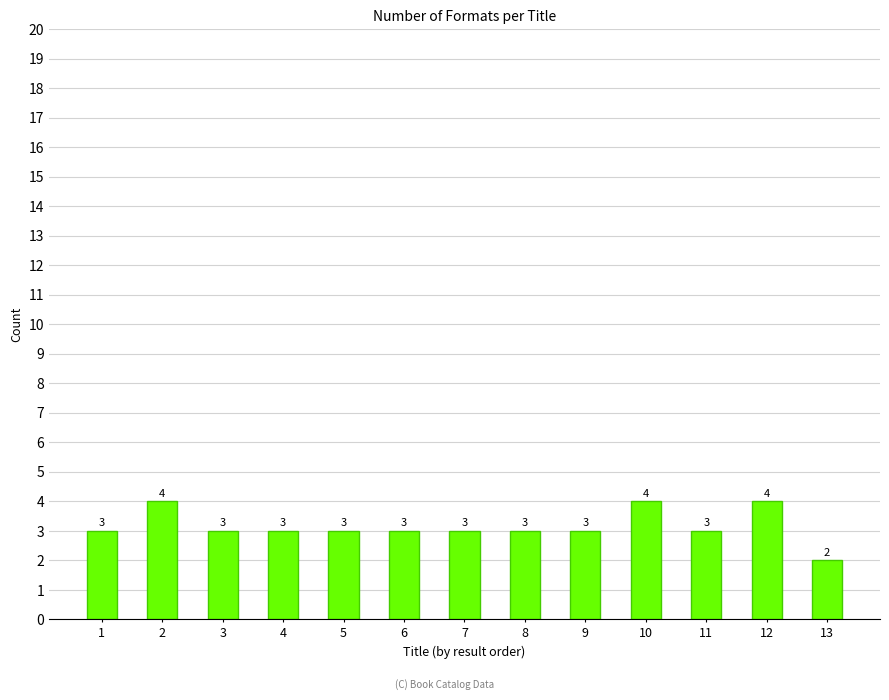

Which category has the lowest value across all series?

13